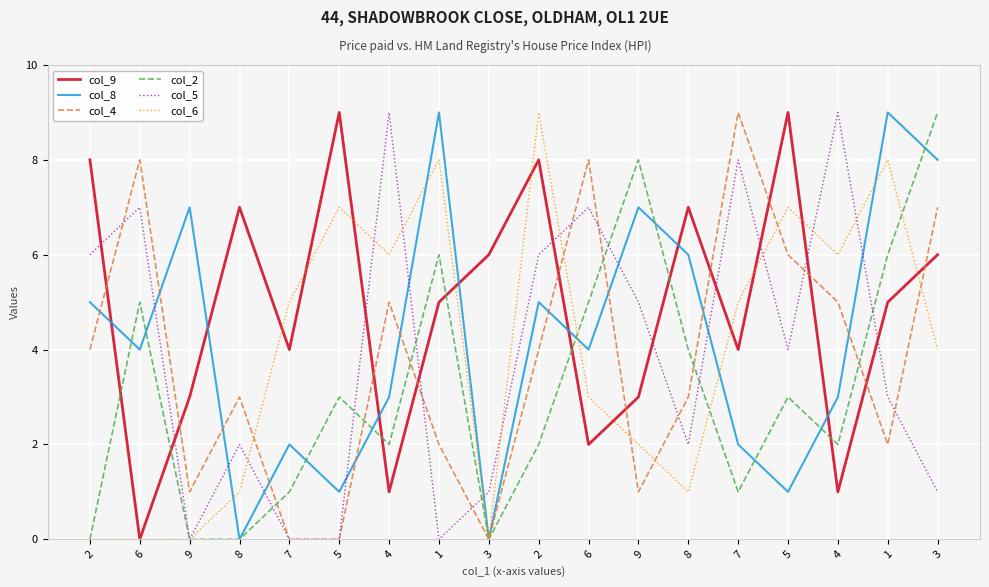

How many col_9 values are between 3 and 7?

10